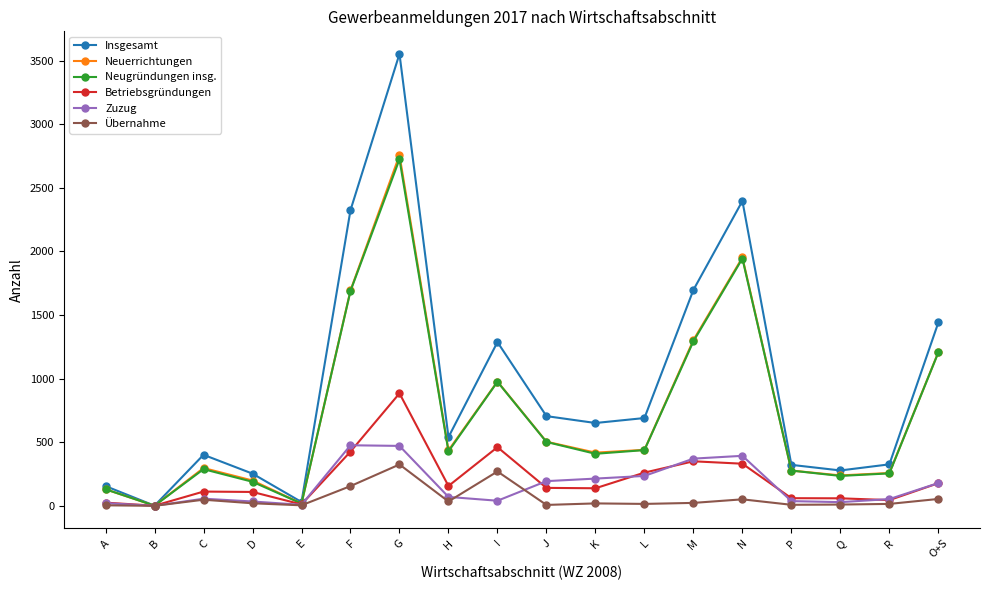

How many categories are shown in the chart?

18